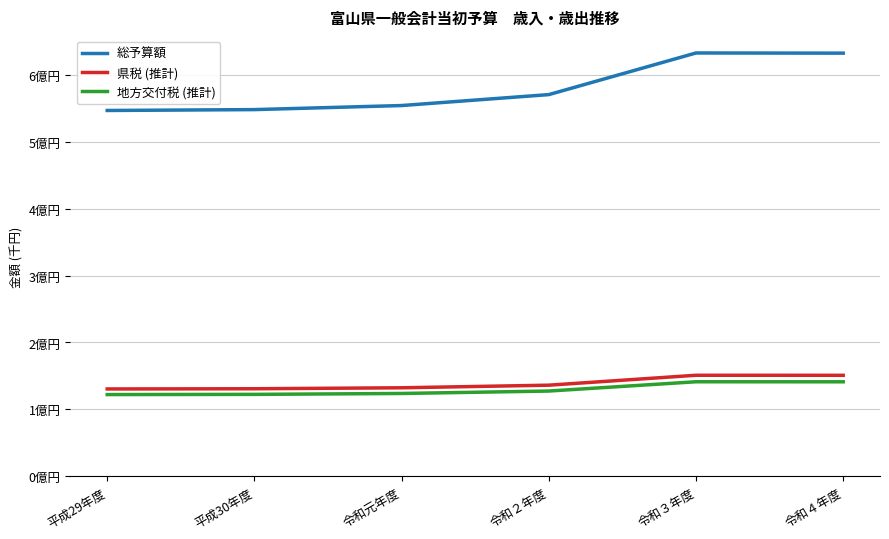

What position from the left is 平成30年度?

2